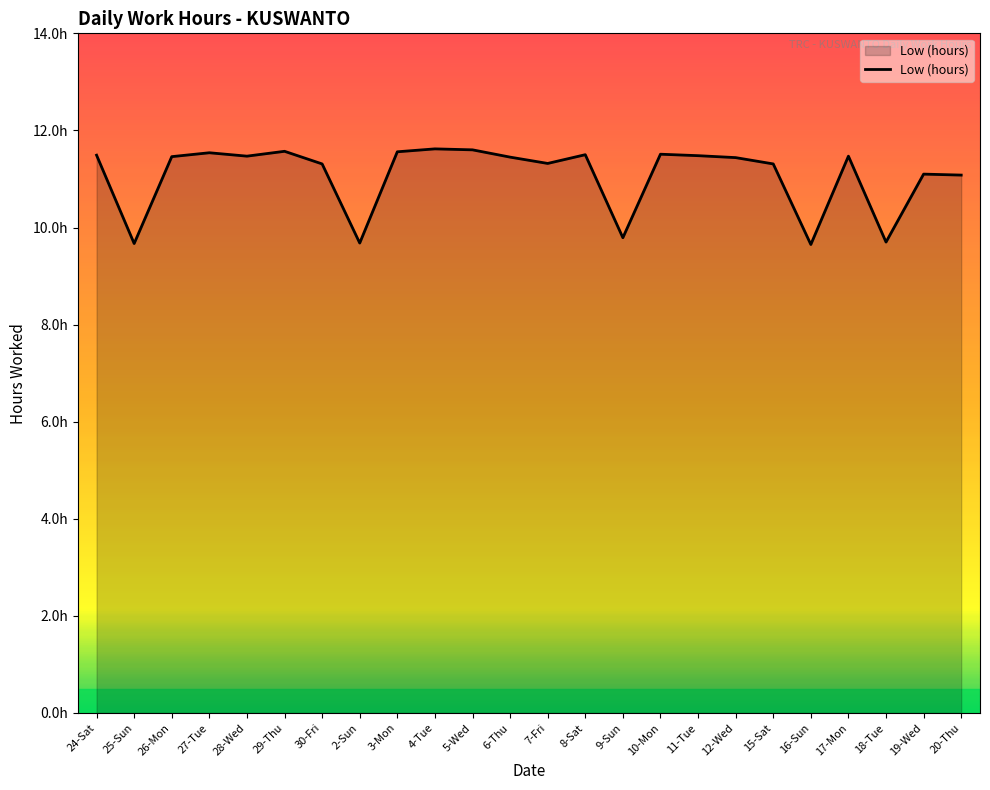

The value at 15-Sat is 11.3. True or false?

True